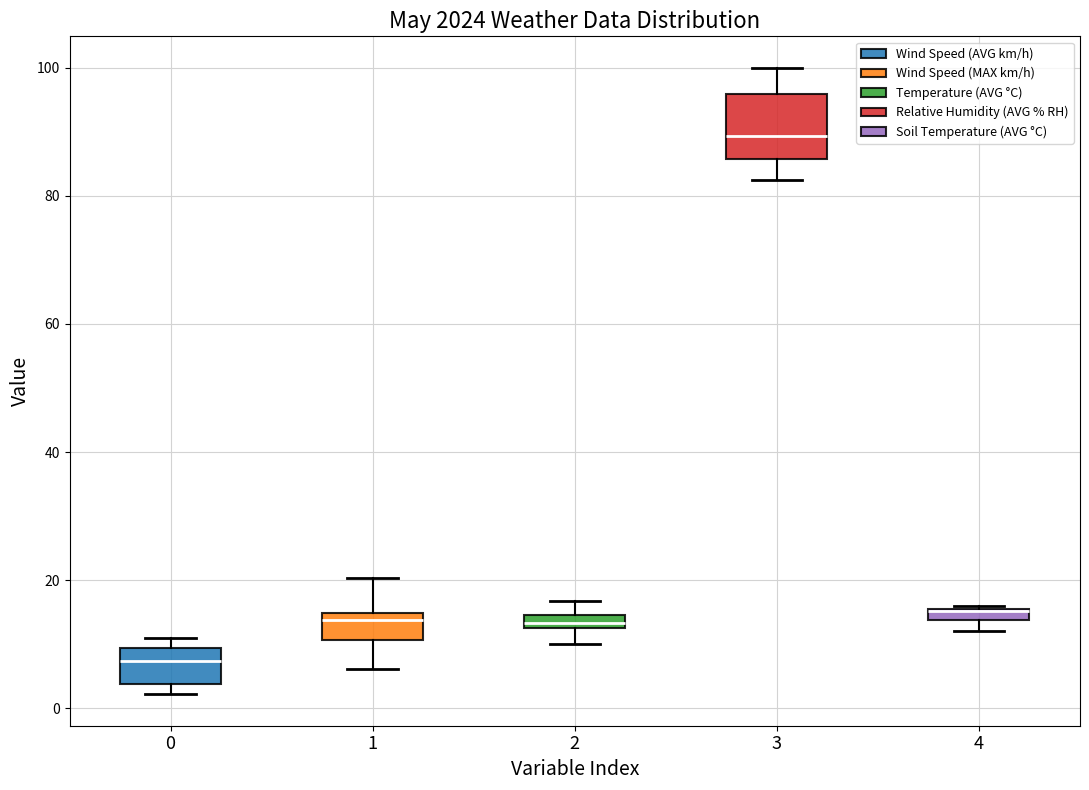

Where does the median line of the box at x = 0 sit on the y-axis? The values are not printed on the chart, so give them approximately, as read against the axis.

8